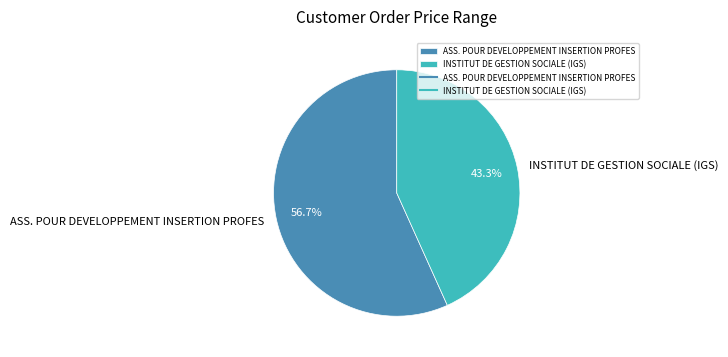

To the nearest percent, what is the difference between the largest and smallest slice percentages?

13%